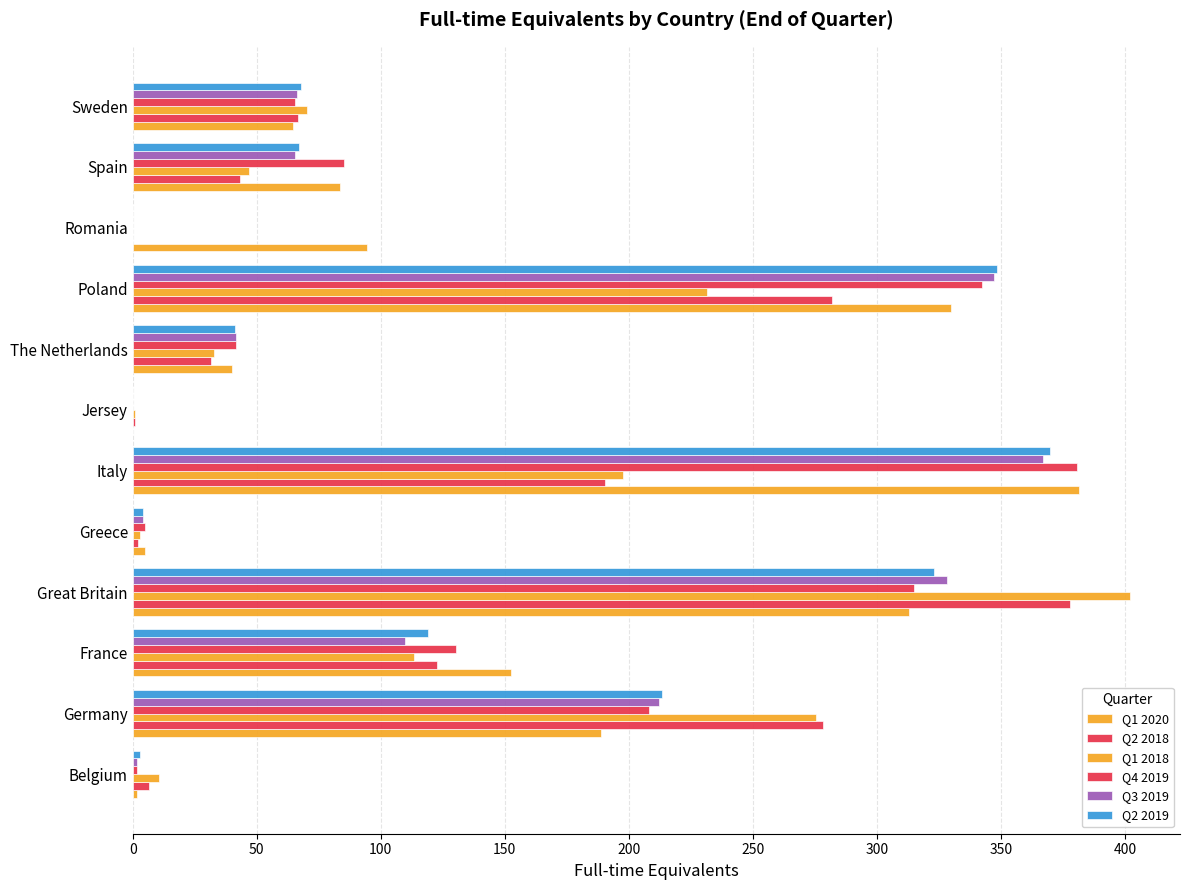

What is the sum of all Q2 2018 values?

1401.9